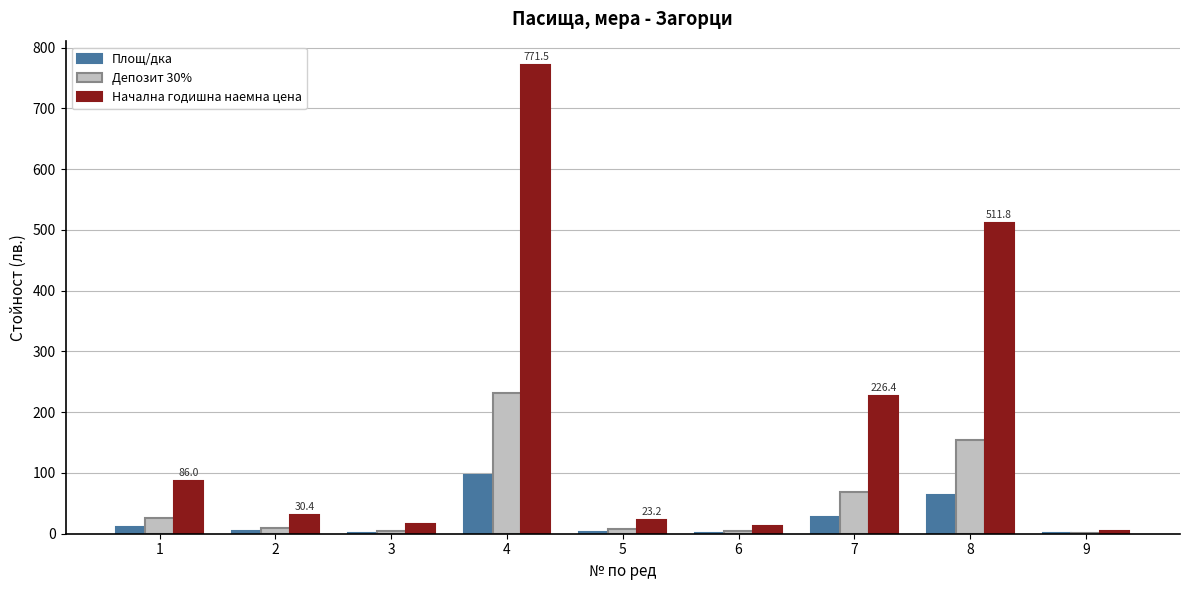

At which category is the sum across all series the highest?

4